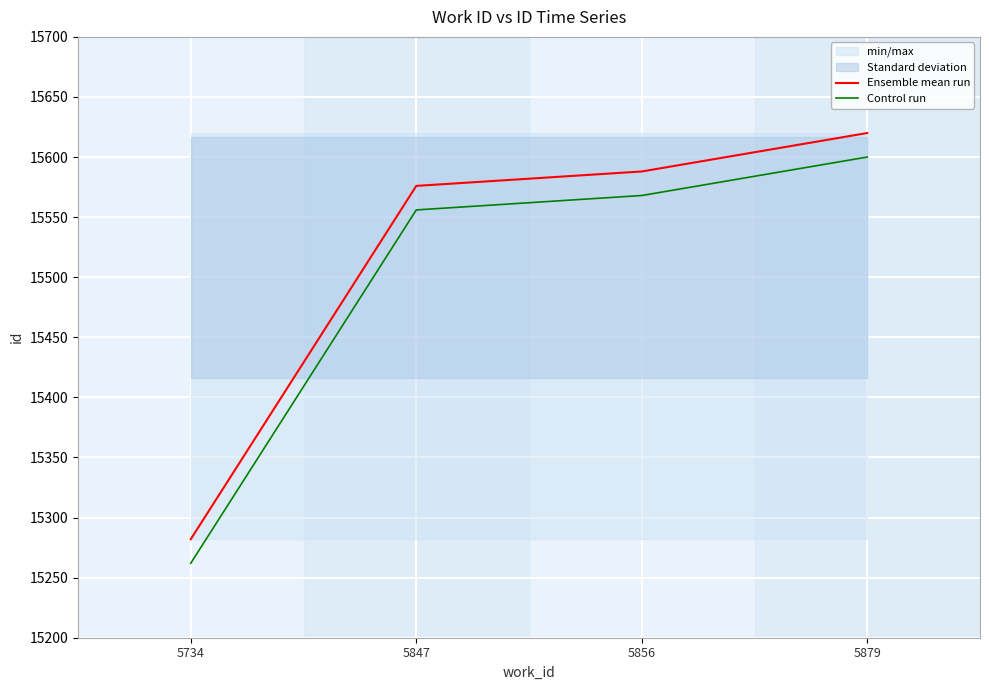

What is the spread (max minus min) of values at 5734?

20